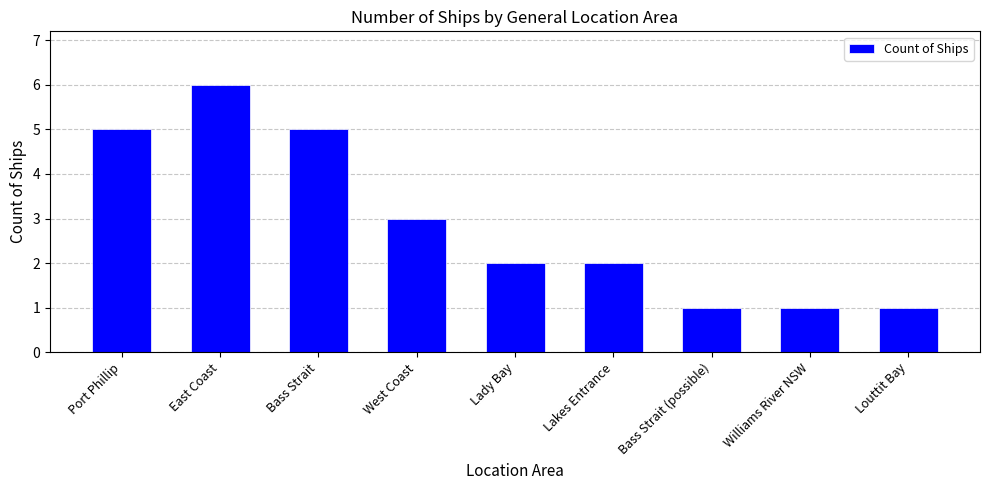

What is the smallest value displayed?

1